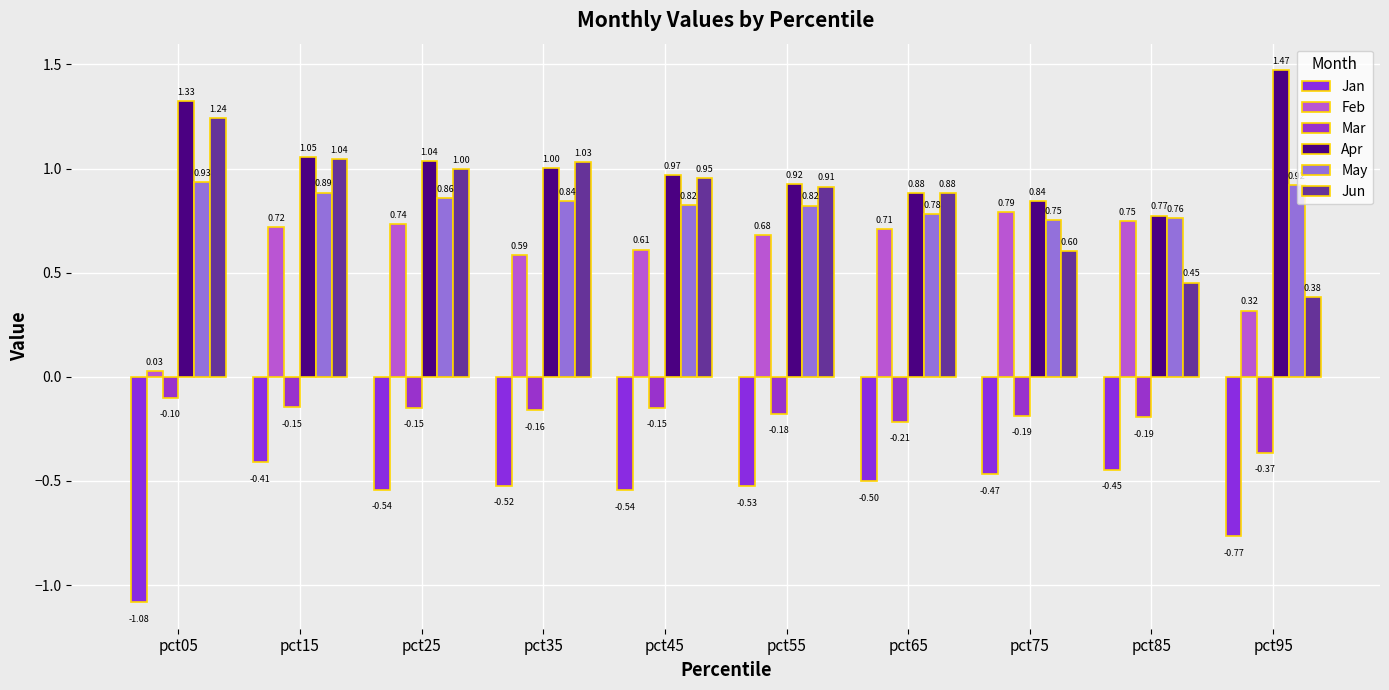

Does the chart contain any negative values?

Yes